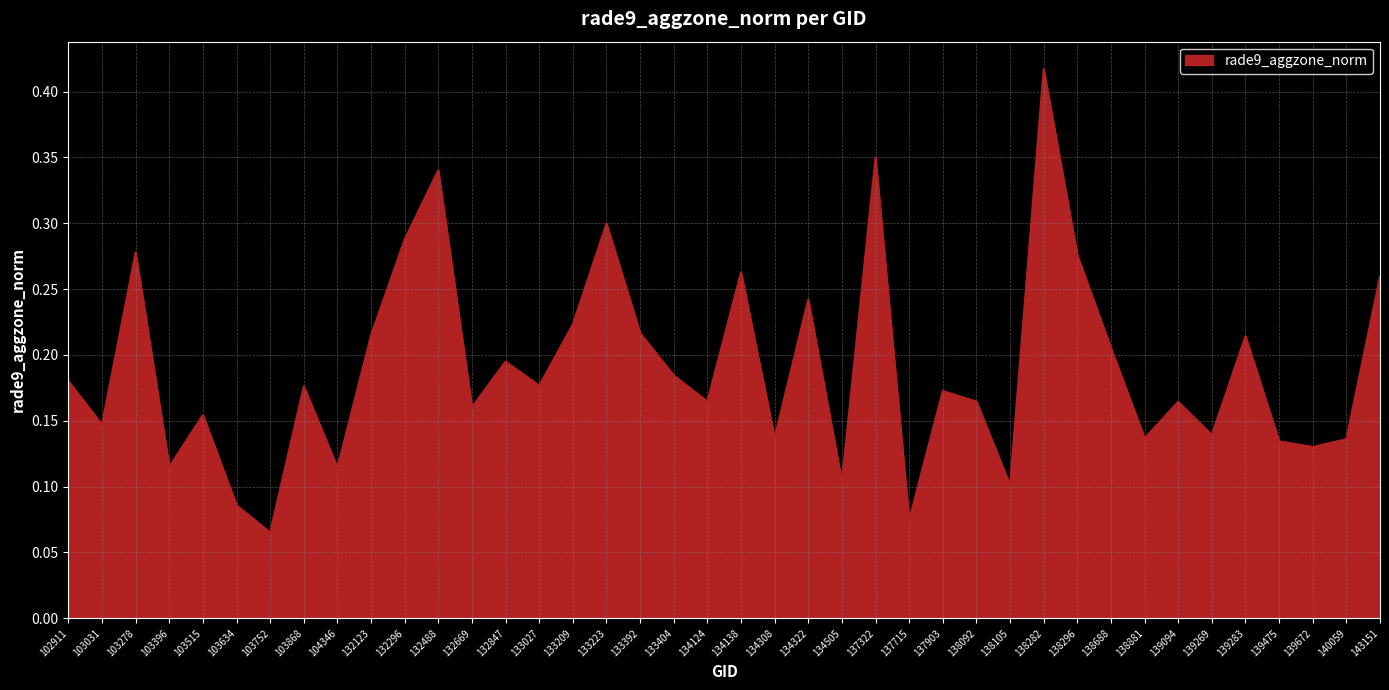

Which label corresponds to the largest value in the chart?

138282